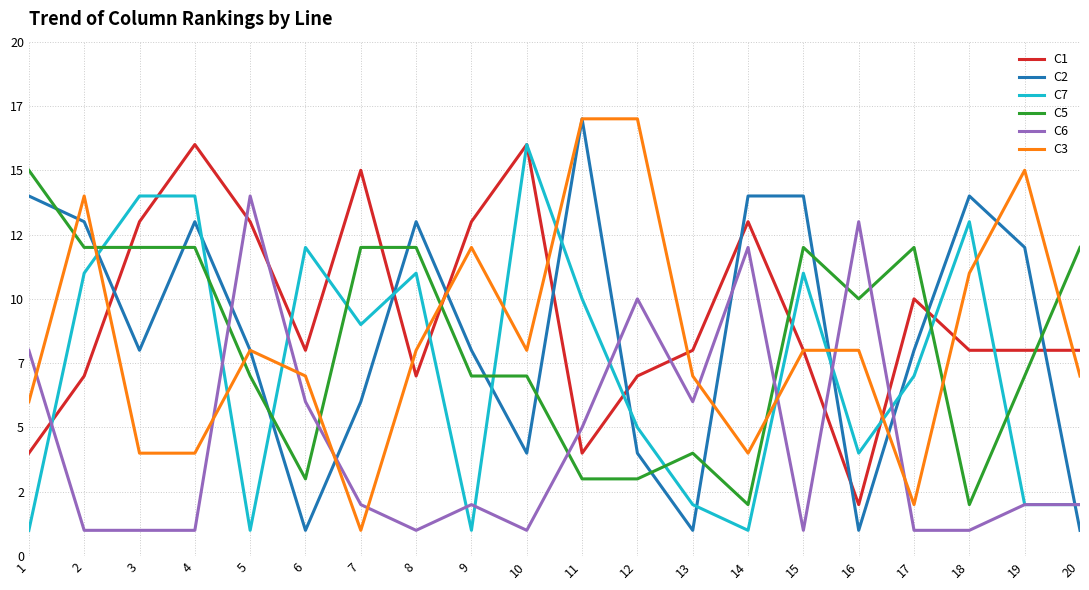

Reading left to right, what are all the values shown in this chart?

C1: 4	7	13	16	13	8	15	7	13	16	4	7	8	13	8	2	10	8	8	8
C2: 14	13	8	13	8	1	6	13	8	4	17	4	1	14	14	1	8	14	12	1
C7: 1	11	14	14	1	12	9	11	1	16	10	5	2	1	11	4	7	13	2	2
C5: 15	12	12	12	7	3	12	12	7	7	3	3	4	2	12	10	12	2	7	12
C6: 8	1	1	1	14	6	2	1	2	1	5	10	6	12	1	13	1	1	2	2
C3: 6	14	4	4	8	7	1	8	12	8	17	17	7	4	8	8	2	11	15	7